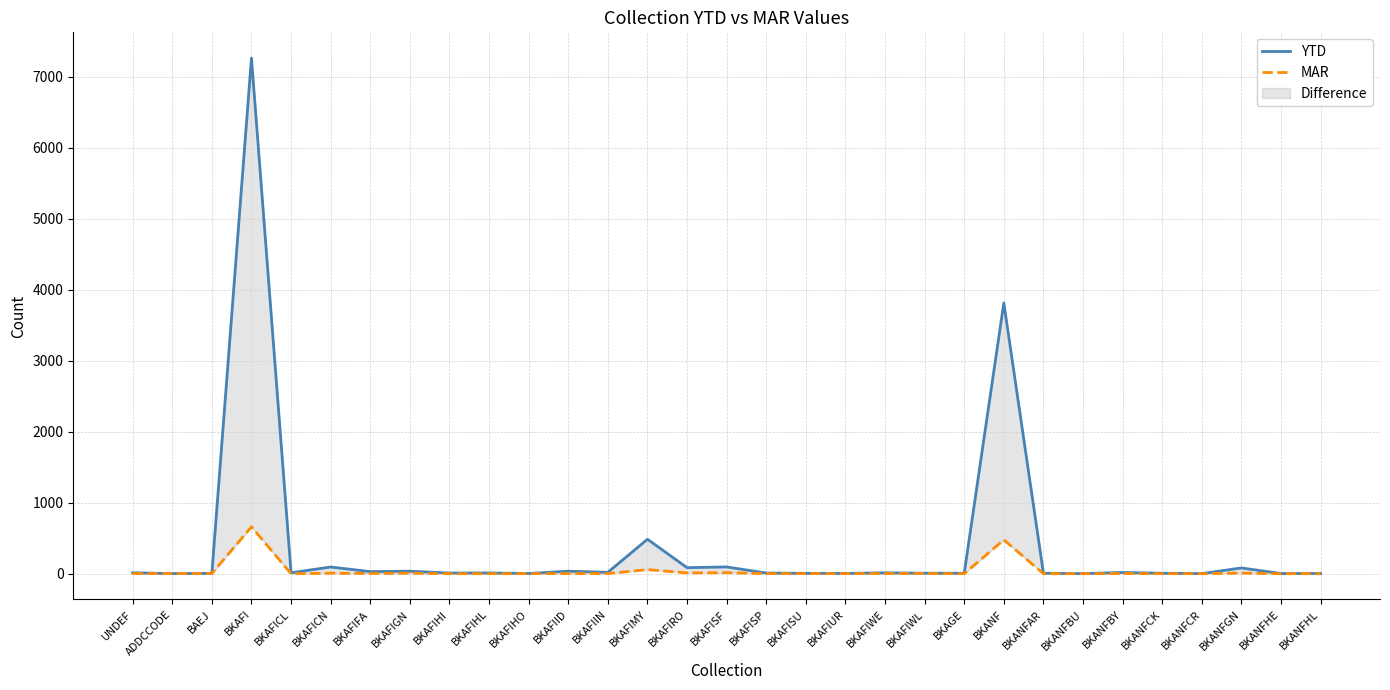

What is the label of the 21st point from the right?

BKAFIHO